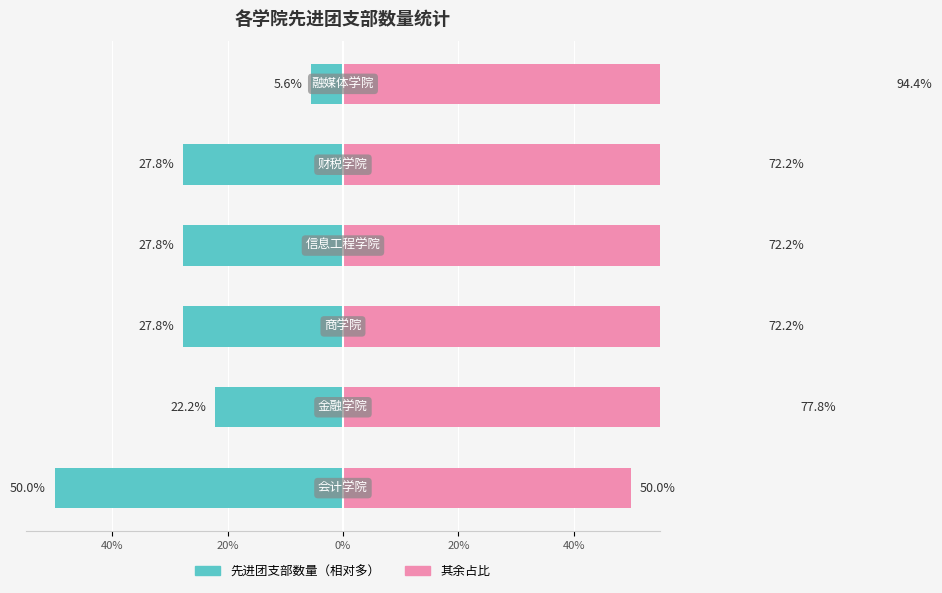

What is the spread (max minus min) of values at 40%?

100.0